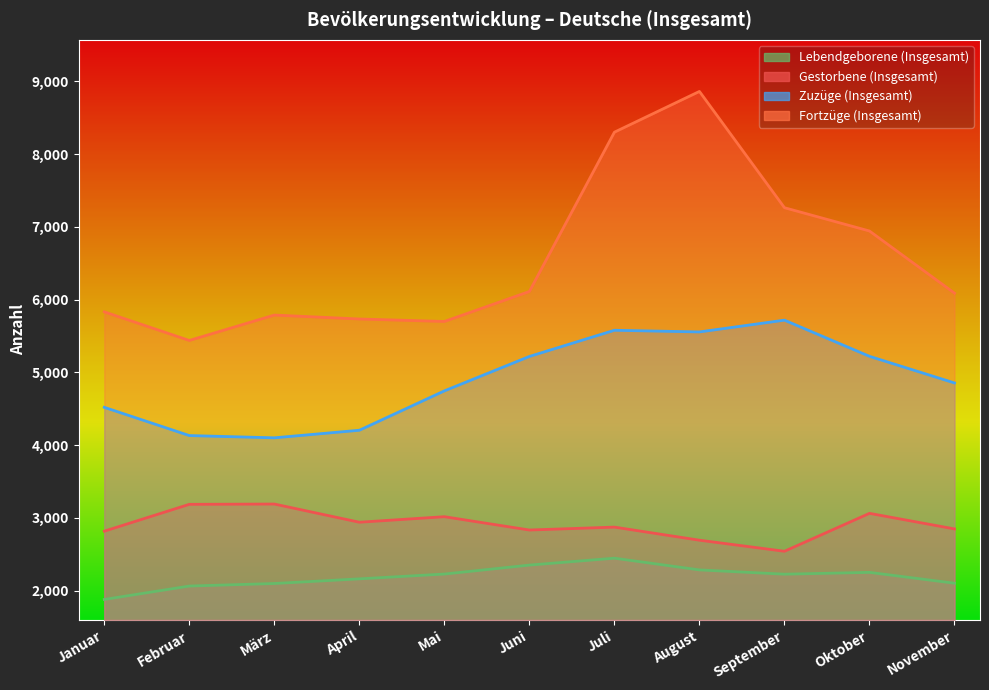

Between Oktober and November, which series saw the biggest shift?

Fortzüge (Insgesamt)